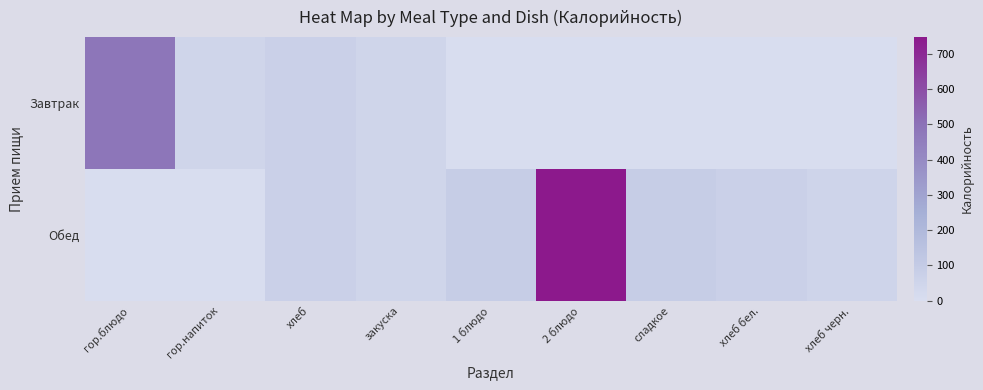

Between хлеб черн. and закуска, which is larger?

закуска